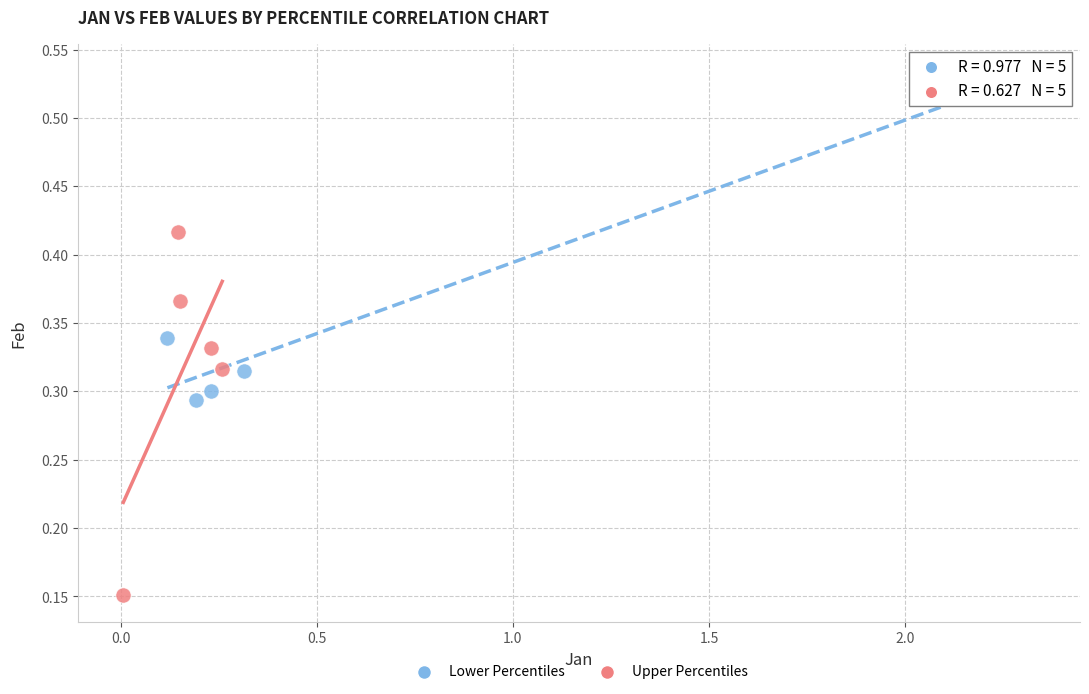

Which series reaches the minimum Y coordinate?

Upper Percentiles